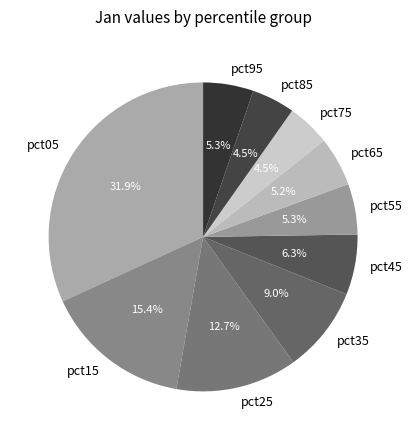

The pct65 slice represents 5% of the pie. True or false?

True